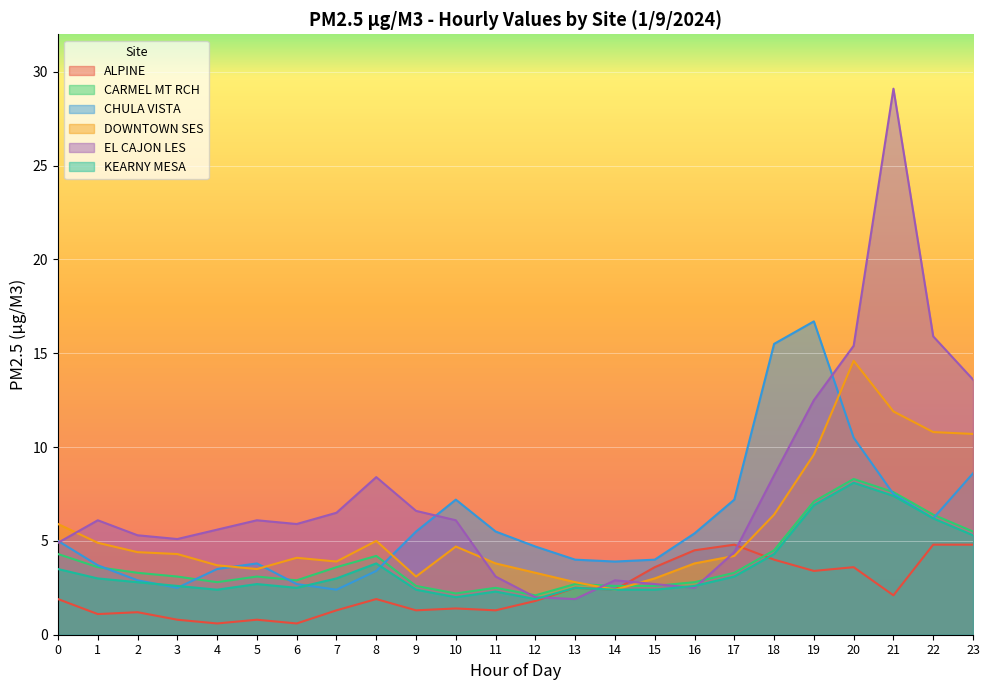

What is the total value across all series at 22?

50.3